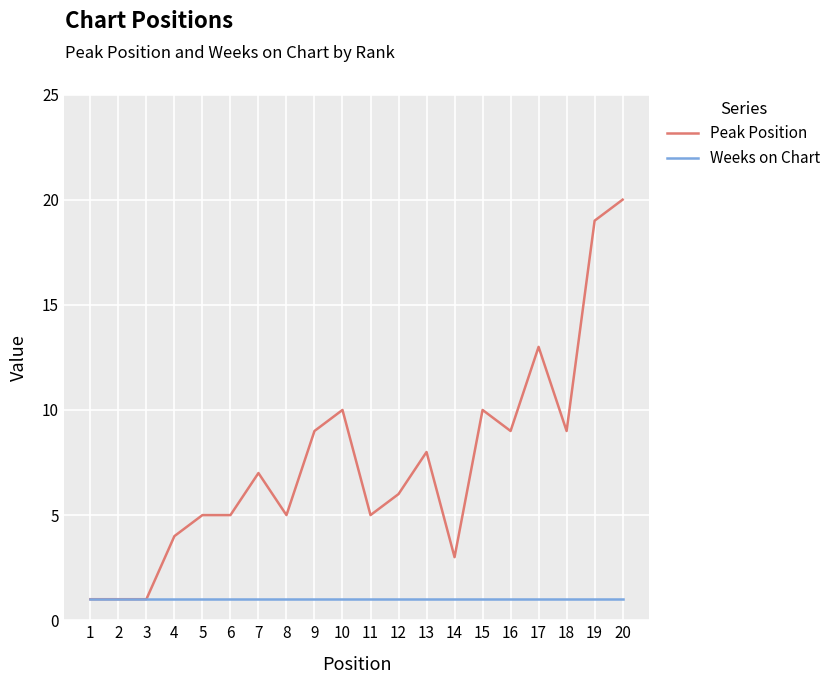

Does the chart display data point markers on the line(s)?

No